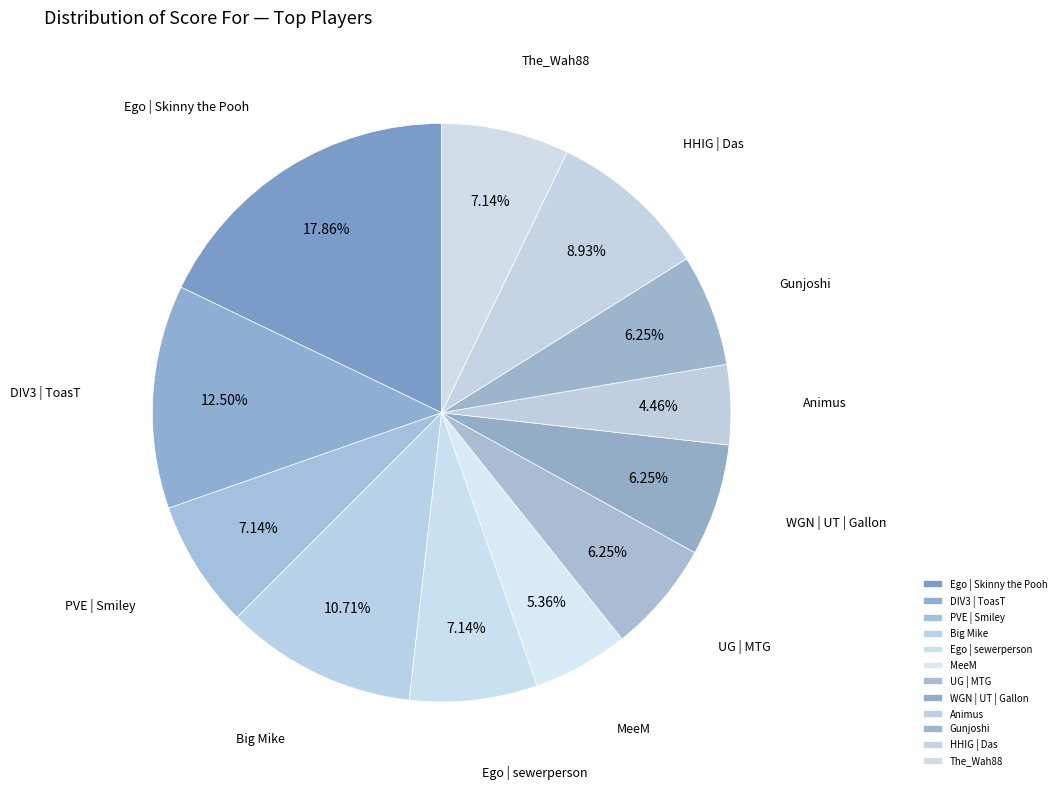

How many segments does this pie chart have?

12